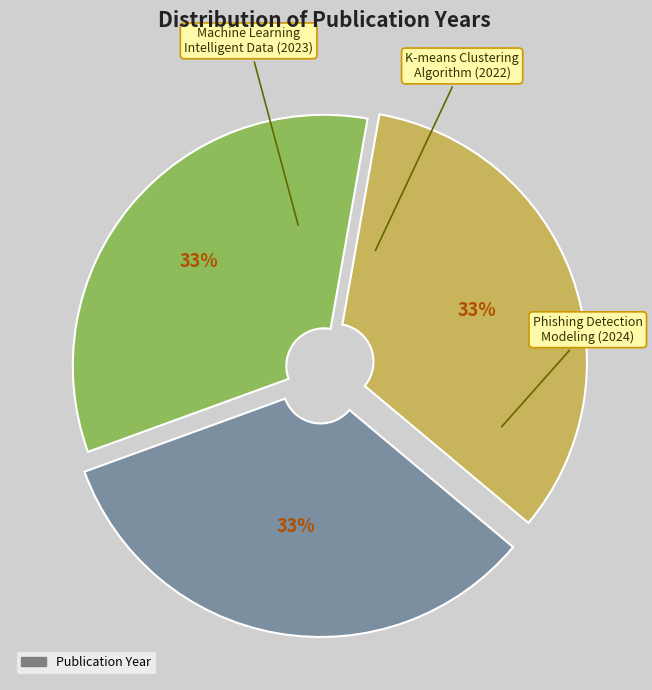

Does any single category account for the majority?

No